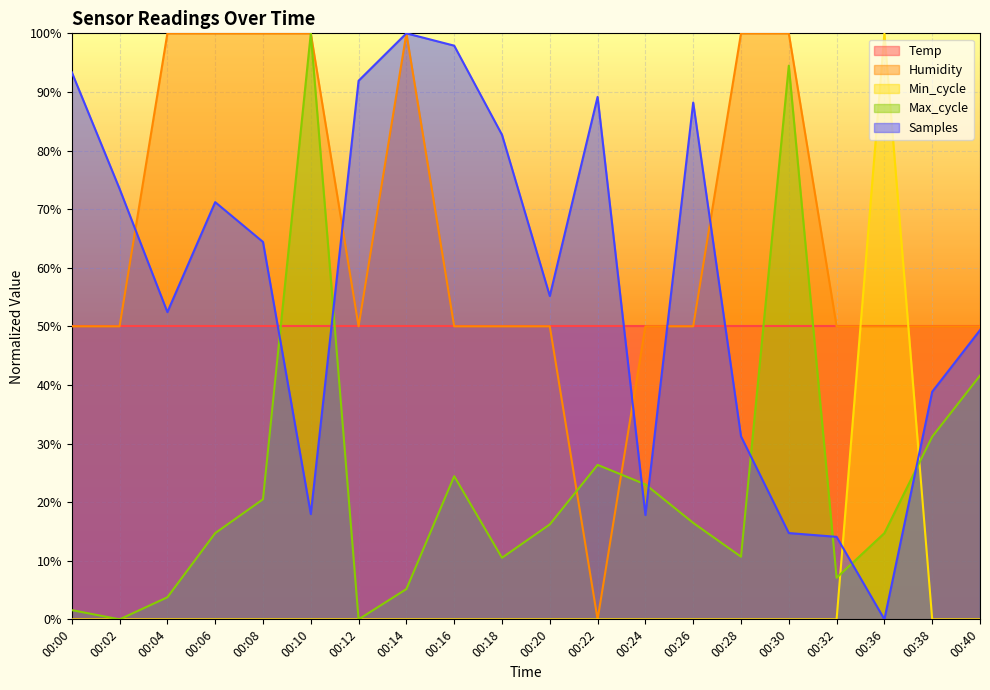

True or false: Samples has a value of 14.7 at 00:30.

True